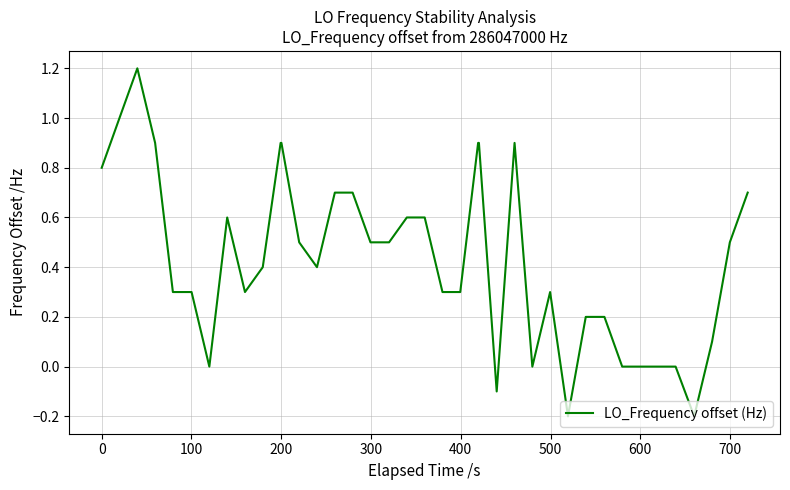

What is the greatest value displayed?

1.2